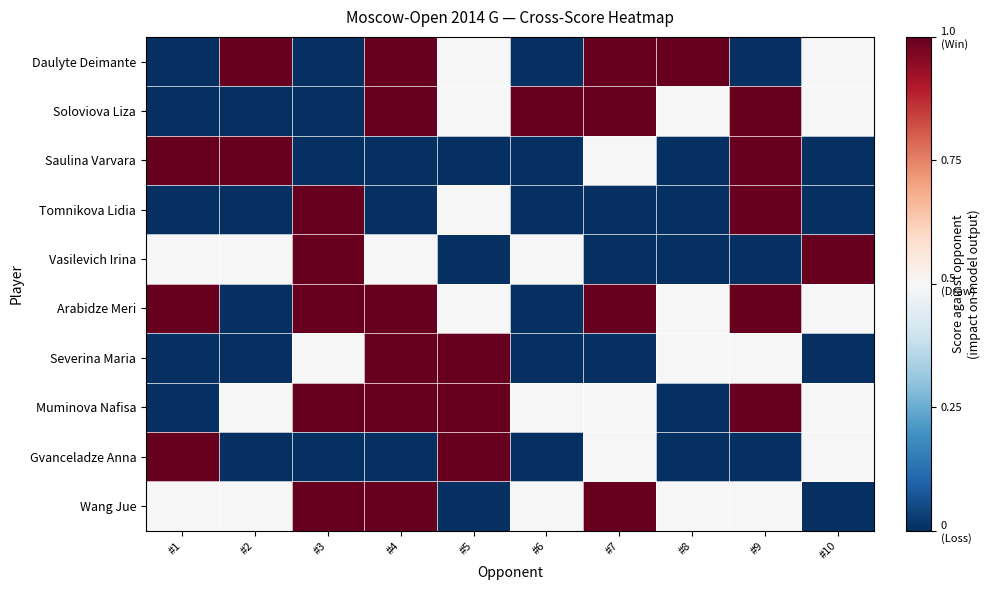

What is the greatest value displayed?

1.0